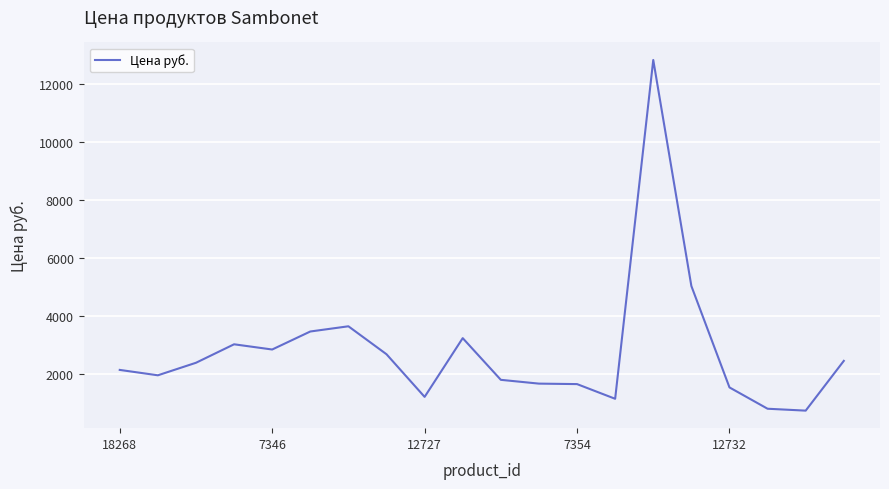

What is the difference between the maximum and minimum values?

12105.5